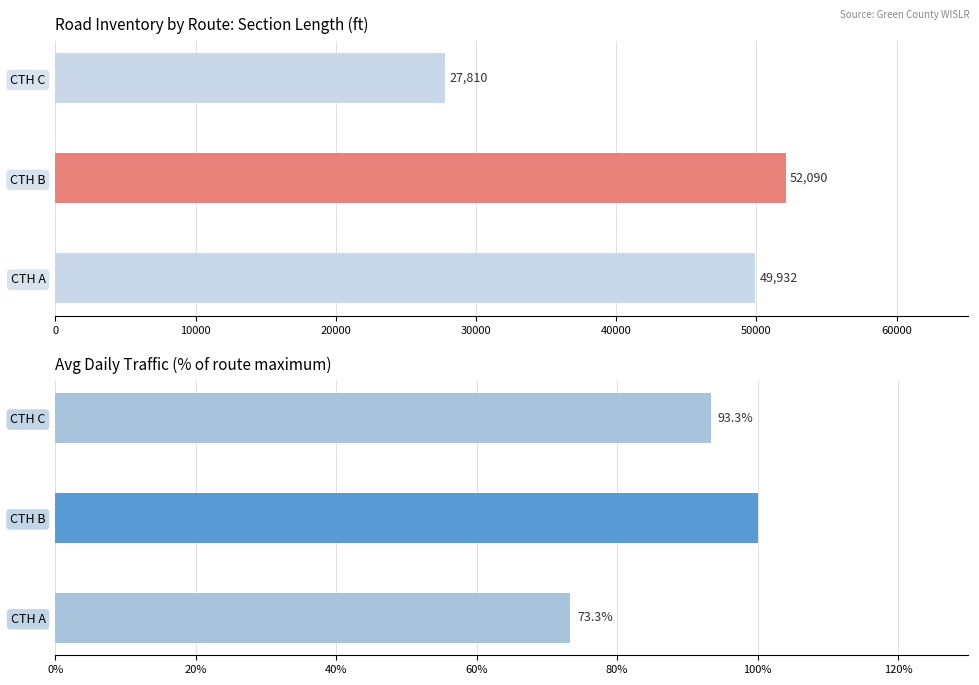

What is the total value across all series at CTH A?

50005.3